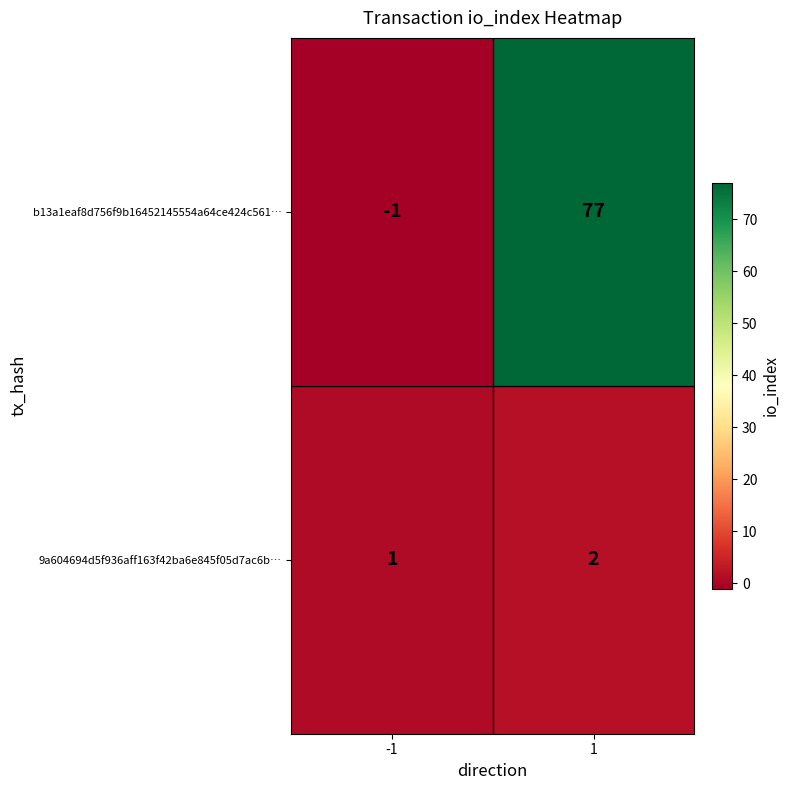

What is the sum of all b13a1eaf8d756f9b16452145554a64ce424c561… values?

76